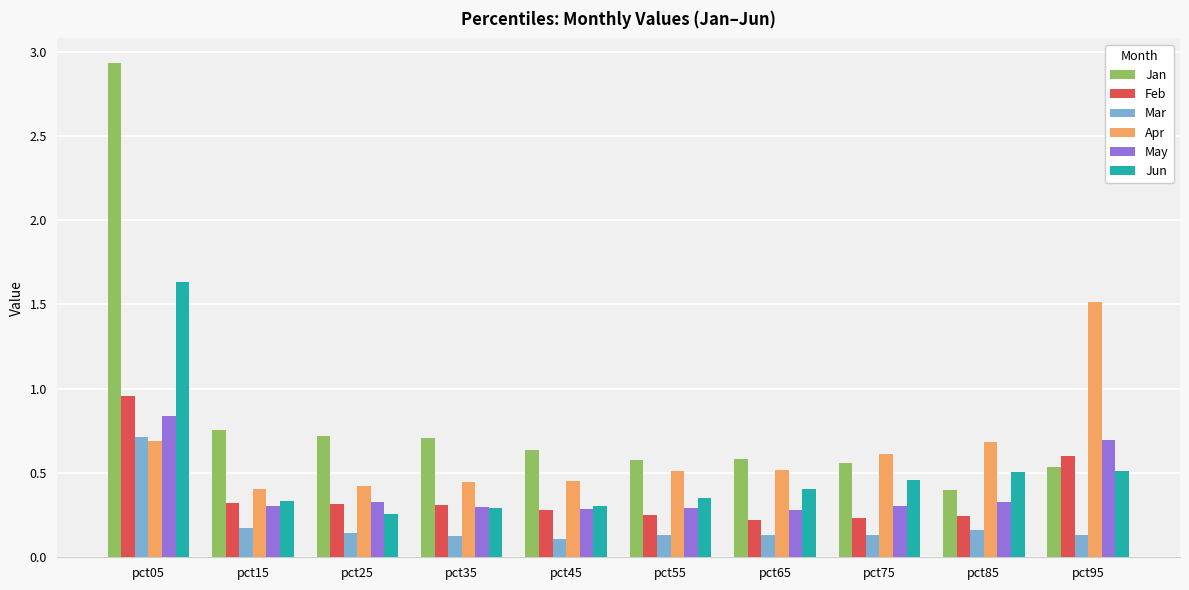

What is the difference between the Jun values at pct05 and pct55?

1.3